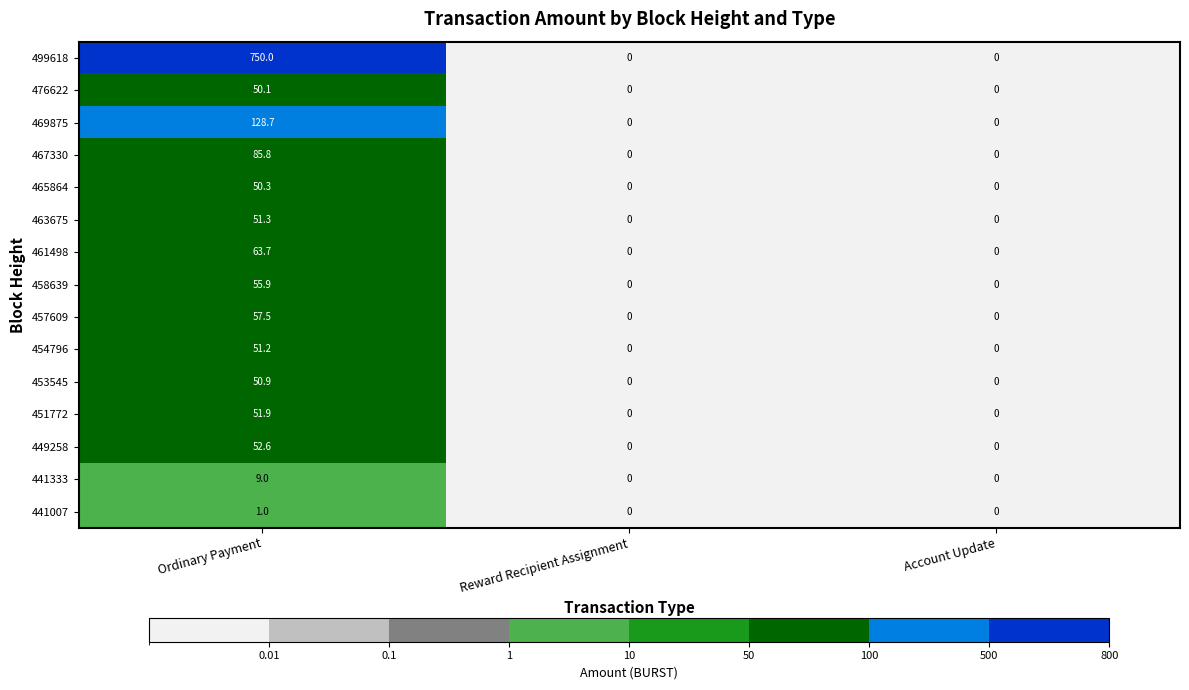

What is the average value of the 467330 series?

28.6